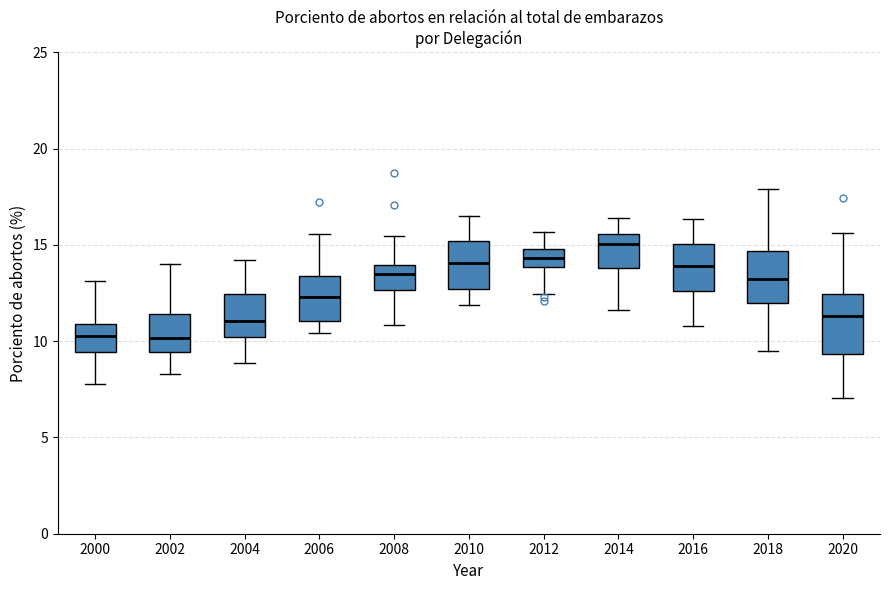

Which box's median line is the highest?

2014